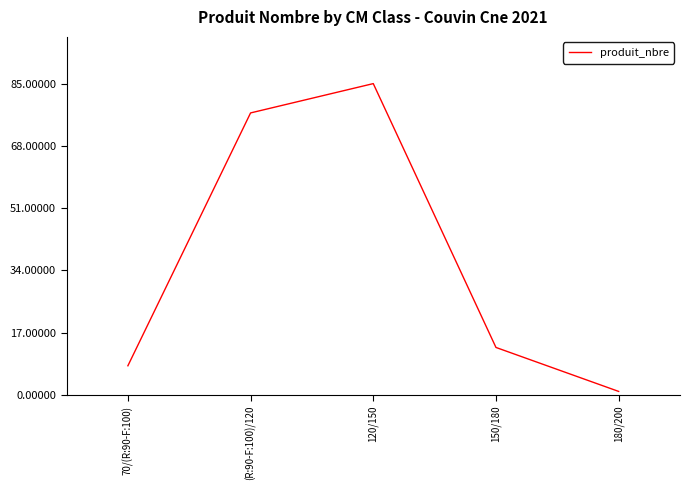

Approximately how many times larger is the value at (R:90-F:100)/120 compared to 150/180?

5.9